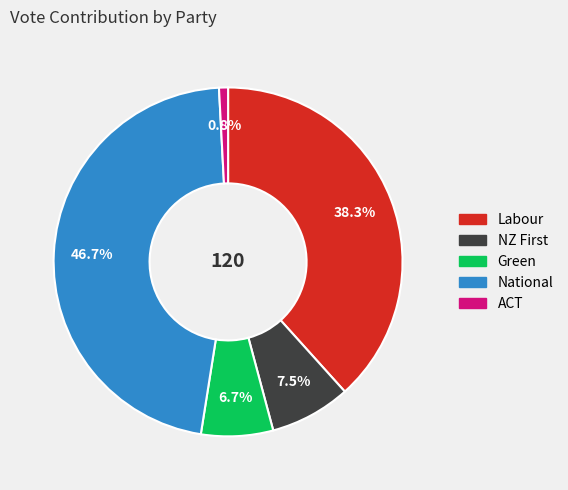

To the nearest percent, what portion does Green represent?

7%